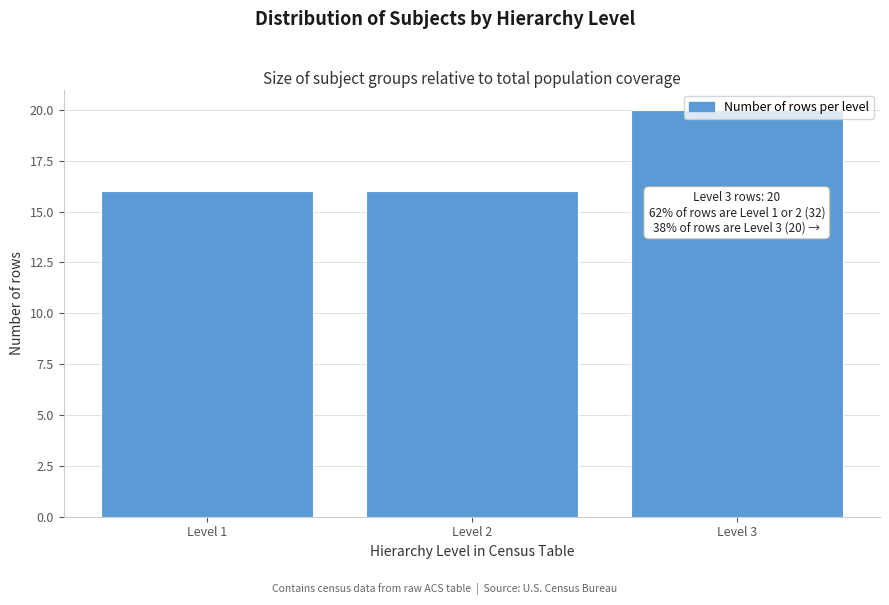

The chart shows a value of 16 at Level 1. True or false?

True